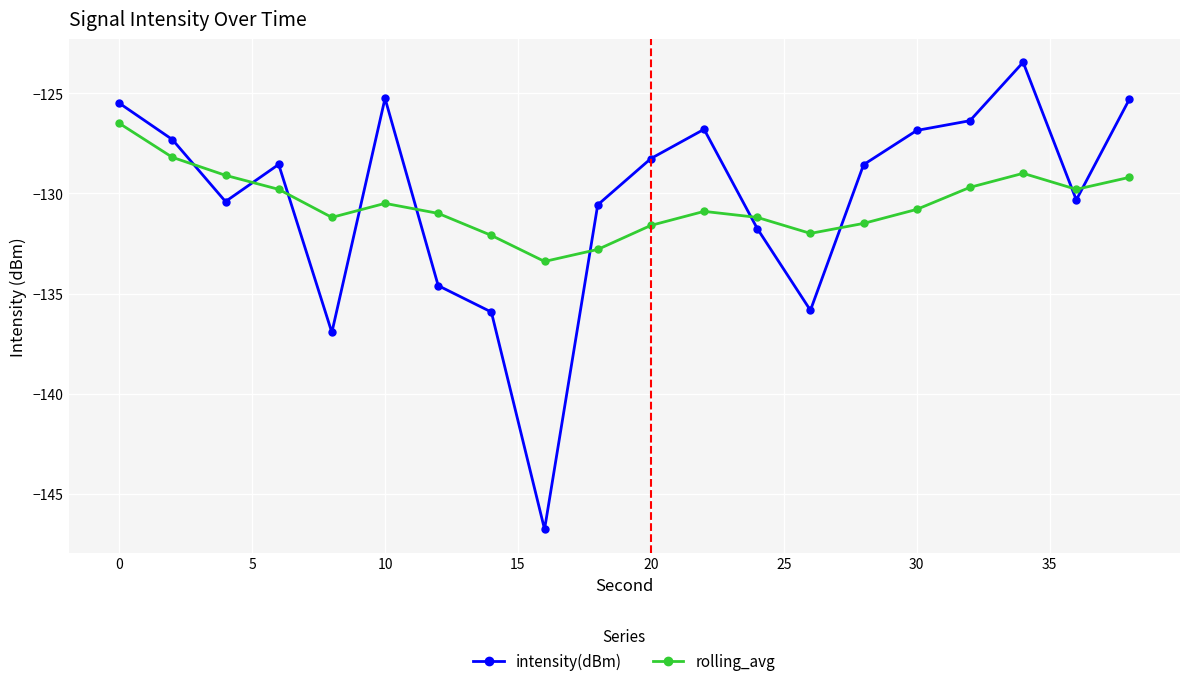

List the series in order of their peak value, lowest first.

rolling_avg, intensity(dBm)